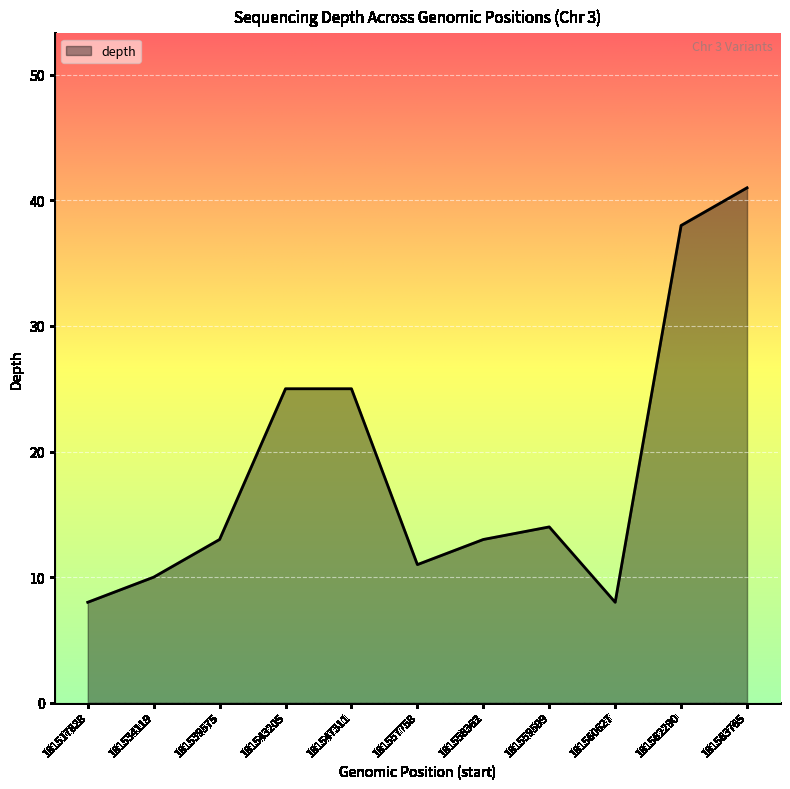

What is the minimum value shown in the chart?

8